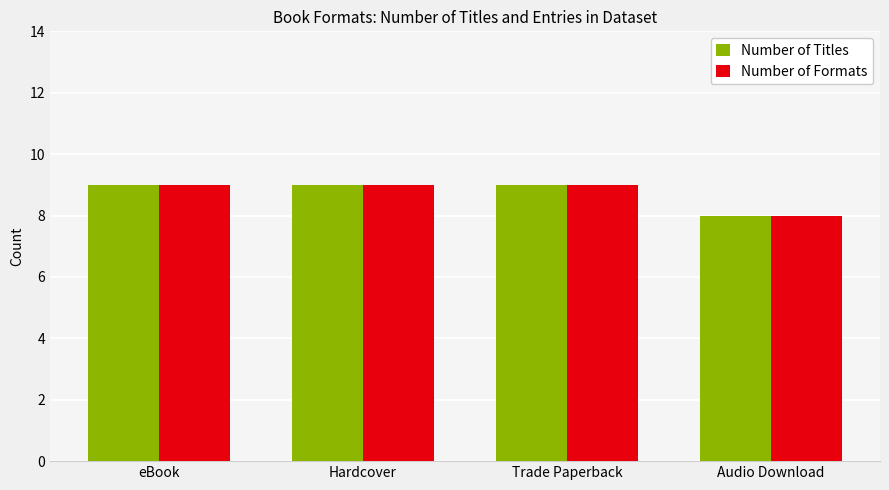

What position from the left is Hardcover?

2